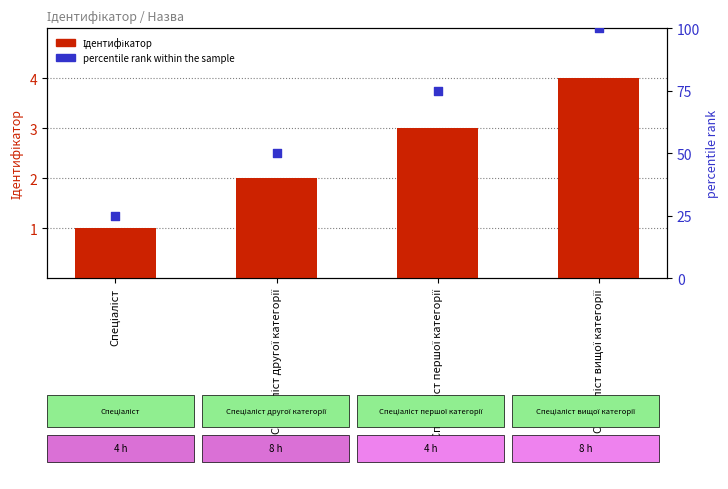

What are all the series names shown in the legend?

Ідентифікатор, percentile rank within the sample